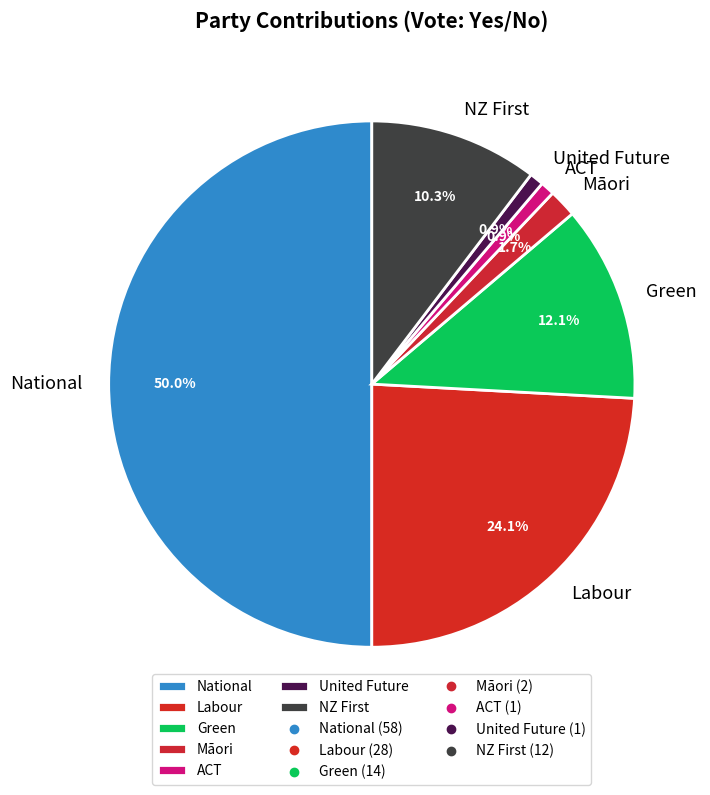

What is the largest slice in the pie chart?

National